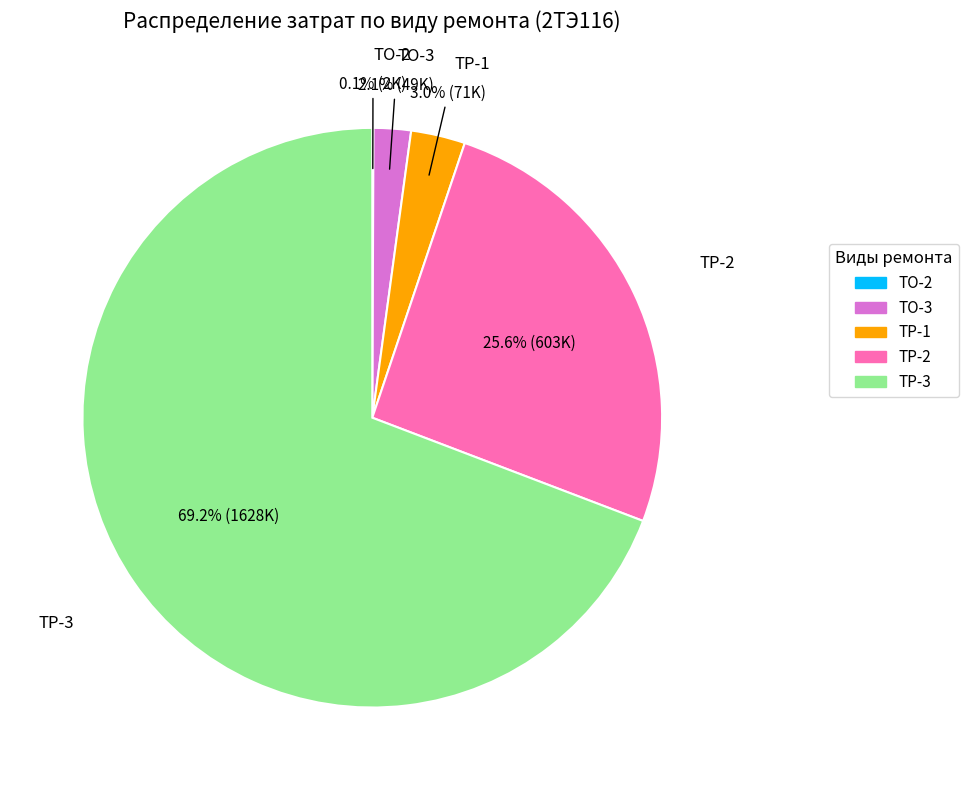

What is the largest slice in the pie chart?

ТР-3